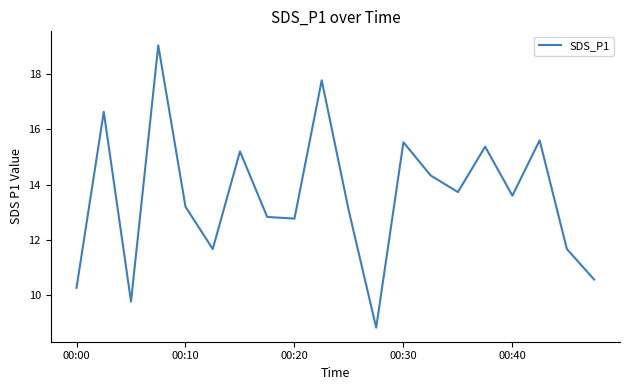

Reading left to right, list all the values displayed in this chart.

10.3	16.6	9.8	19.0	13.2	11.7	15.2	12.8	12.8	17.8	13.0	8.8	15.5	14.3	13.7	15.4	13.6	15.6	11.7	10.6